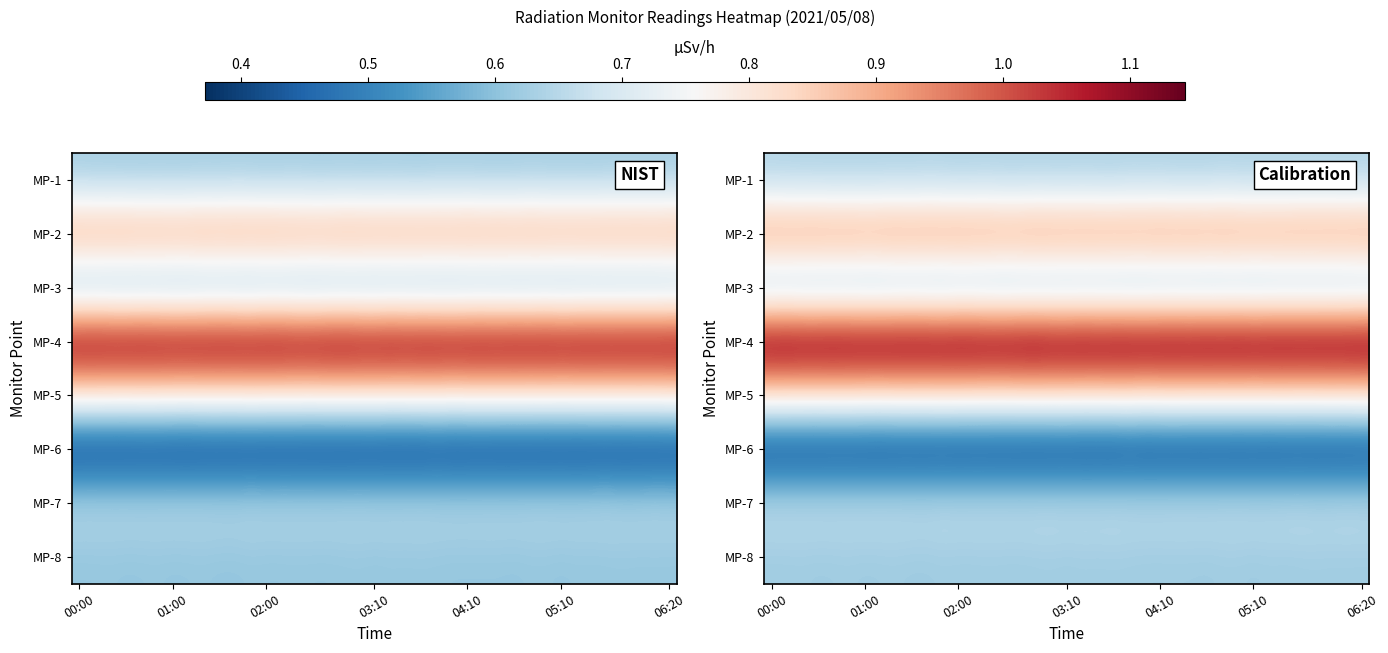

How many series are shown in this chart?

8